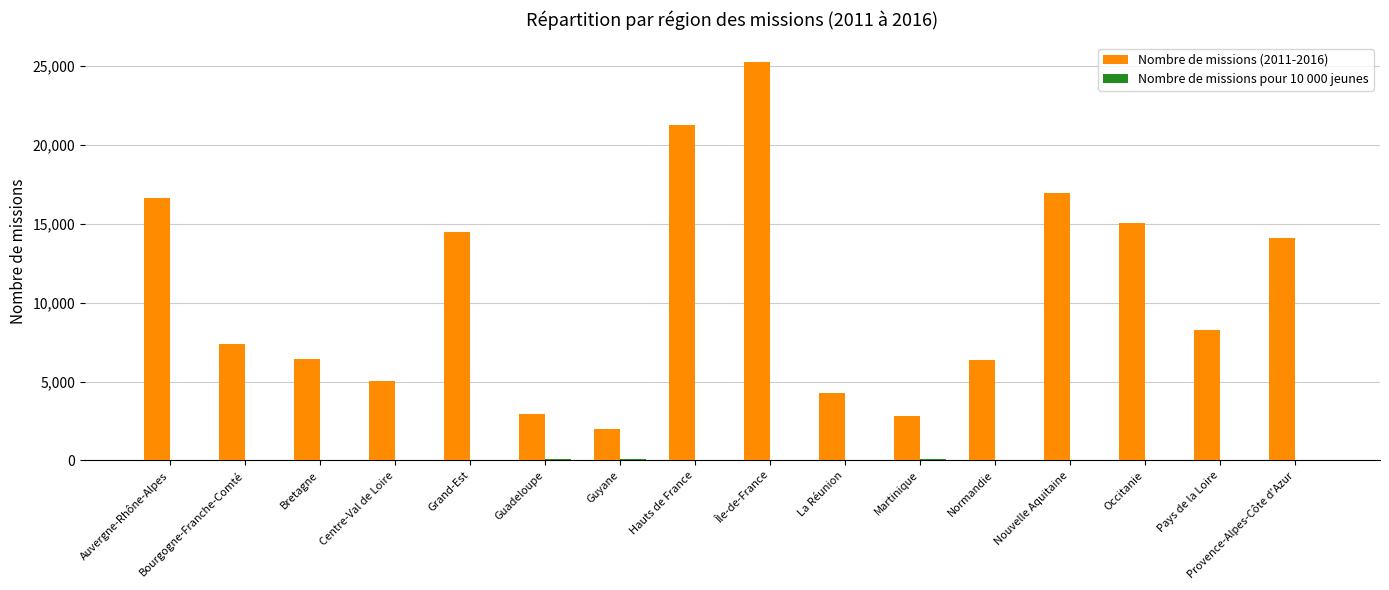

Which series has the largest total across all categories?

Nombre de missions (2011-2016)